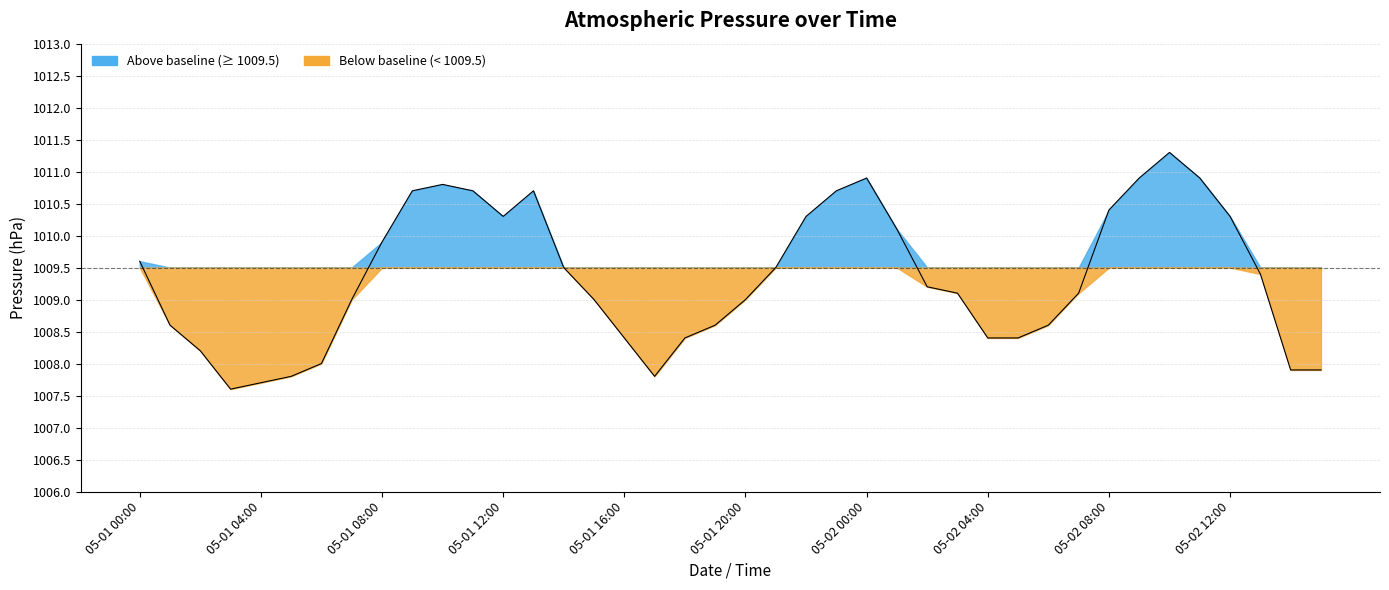

What is the ratio of the value at 12 to the value at 34?

1.0